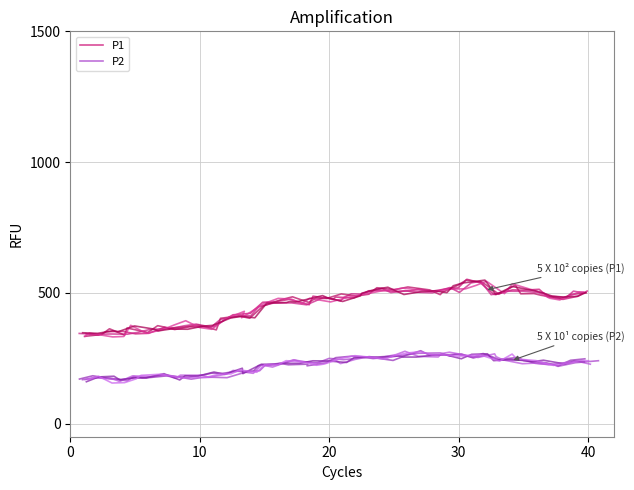

How many data points in P1 are above 480?

20